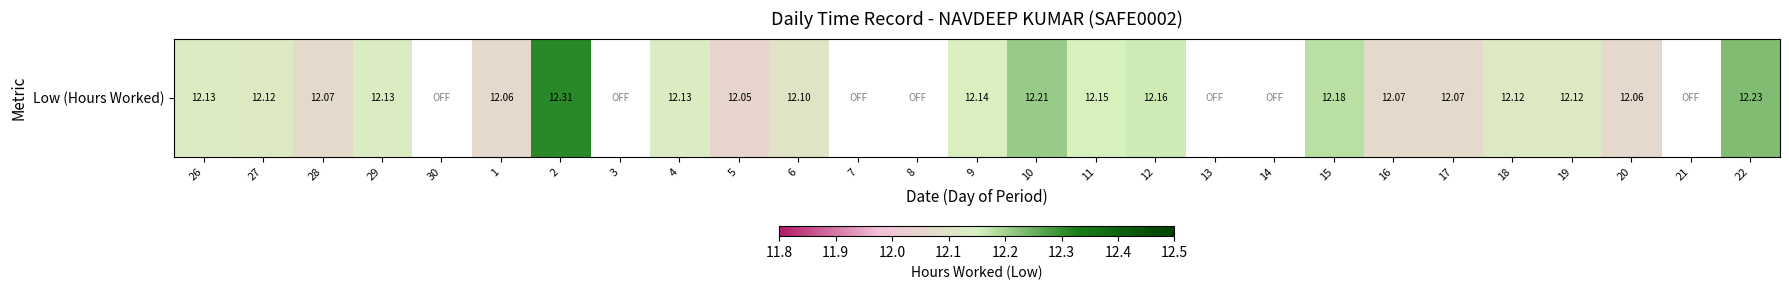

True or false: the data shows 3.2 at 27.

False